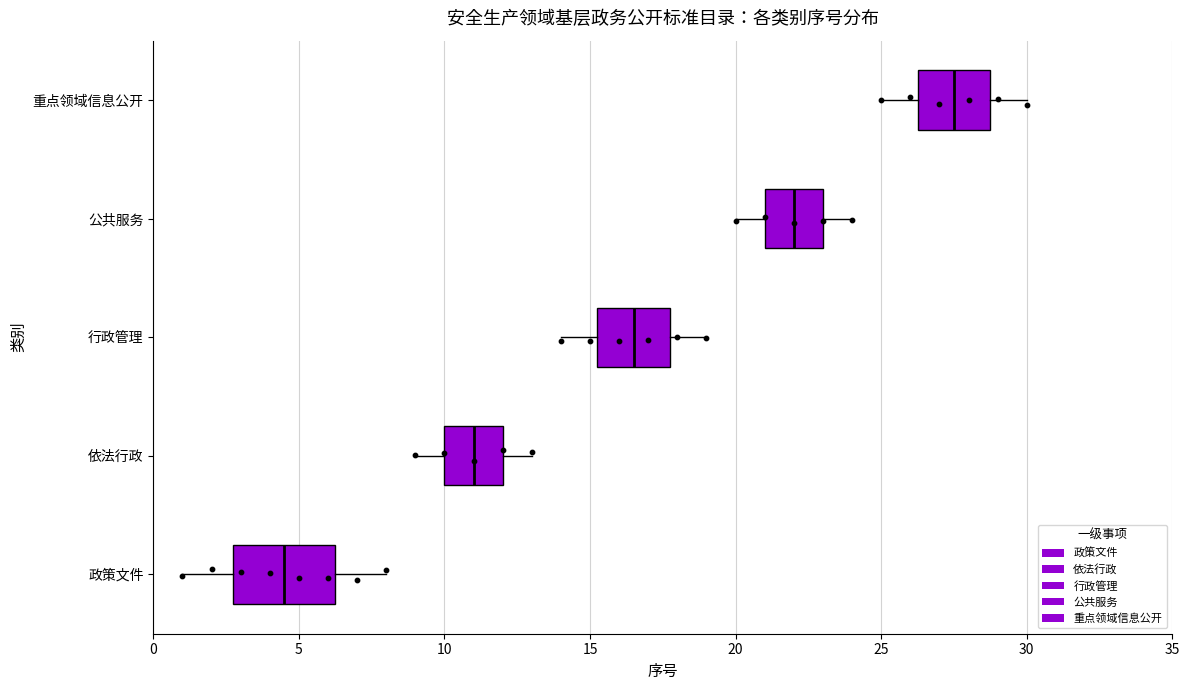

Which box has the furthest to the right median line?

重点领域信息公开